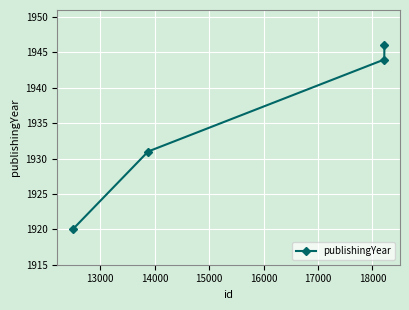

What is the maximum value shown in the chart?

1946